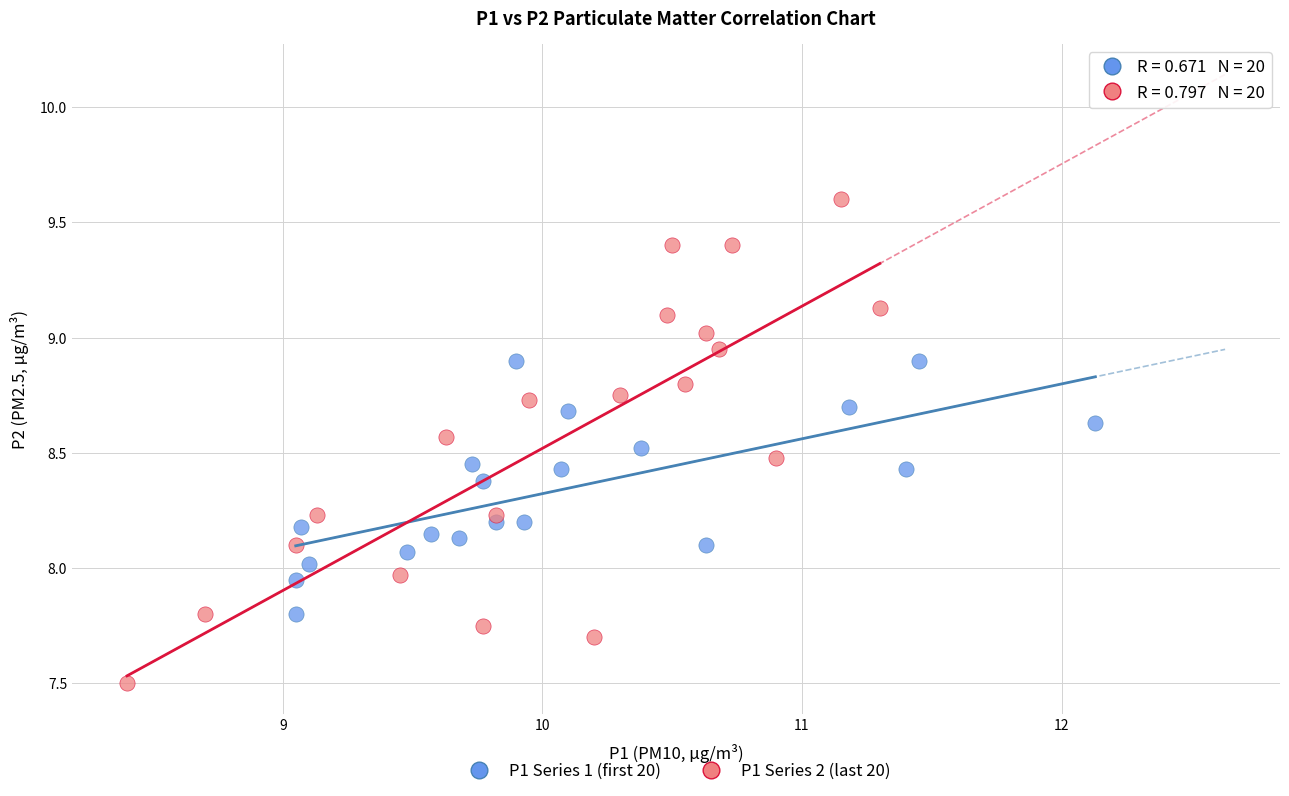

Which series has the widest spread of Y values?

P1 Series 2 (last 20)